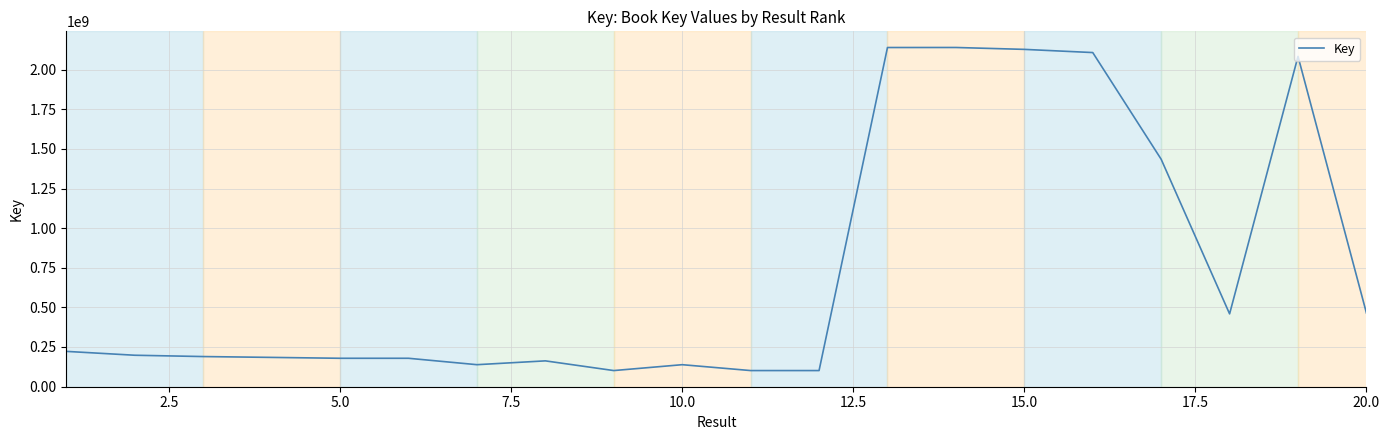

What is the minimum value shown in the chart?

100711490